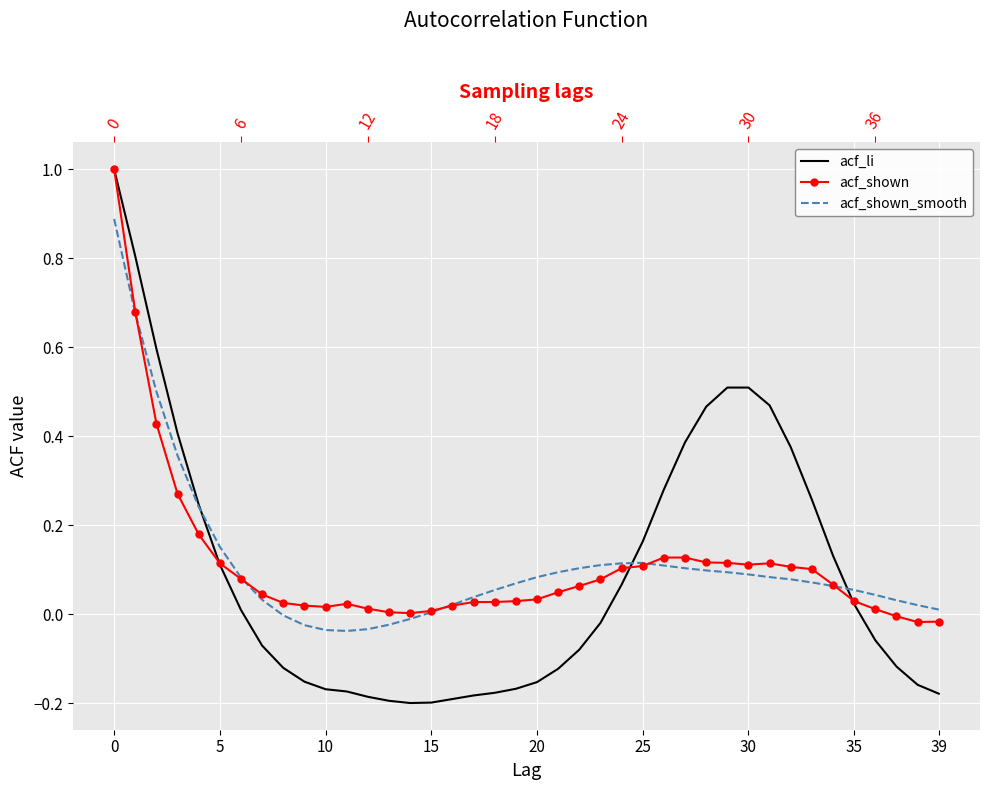

Is it true that acf_shown equals 0.1 at 31?

True